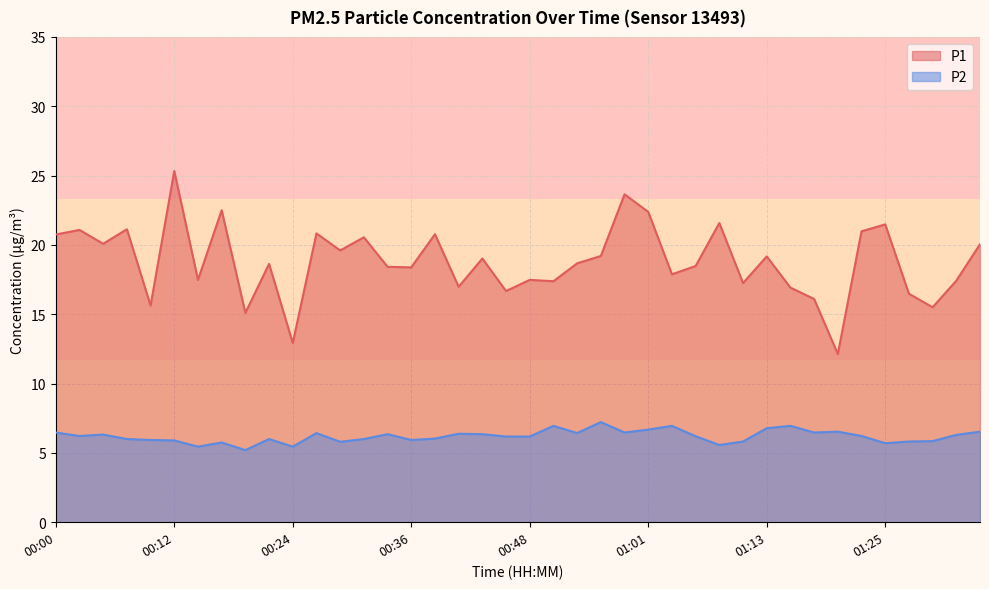

In P2, how many points are higher than both neighbors (excluding endpoints)?

11